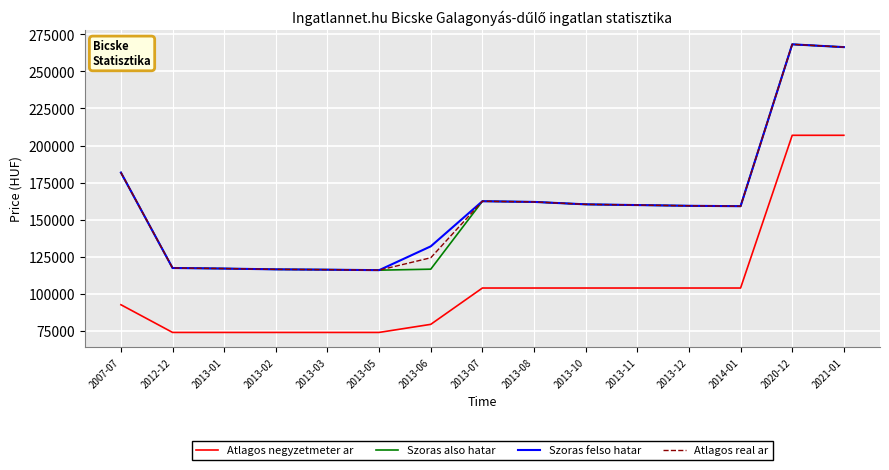

What is the total value across all series at 2013-06?

451594